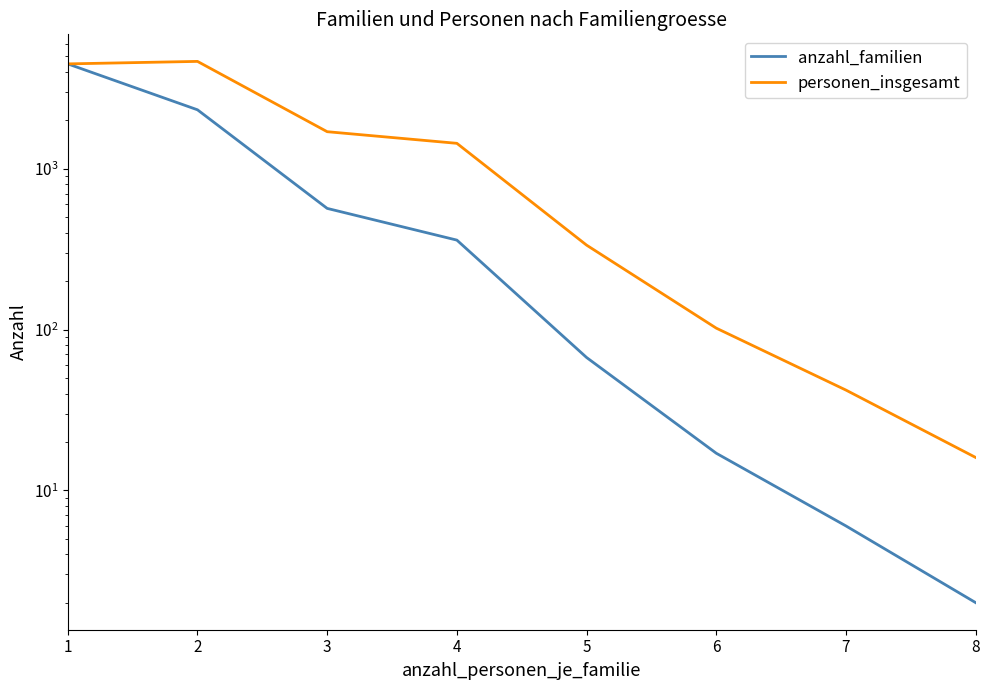

Rank the series at 1 from lowest to highest value.

anzahl_familien, personen_insgesamt